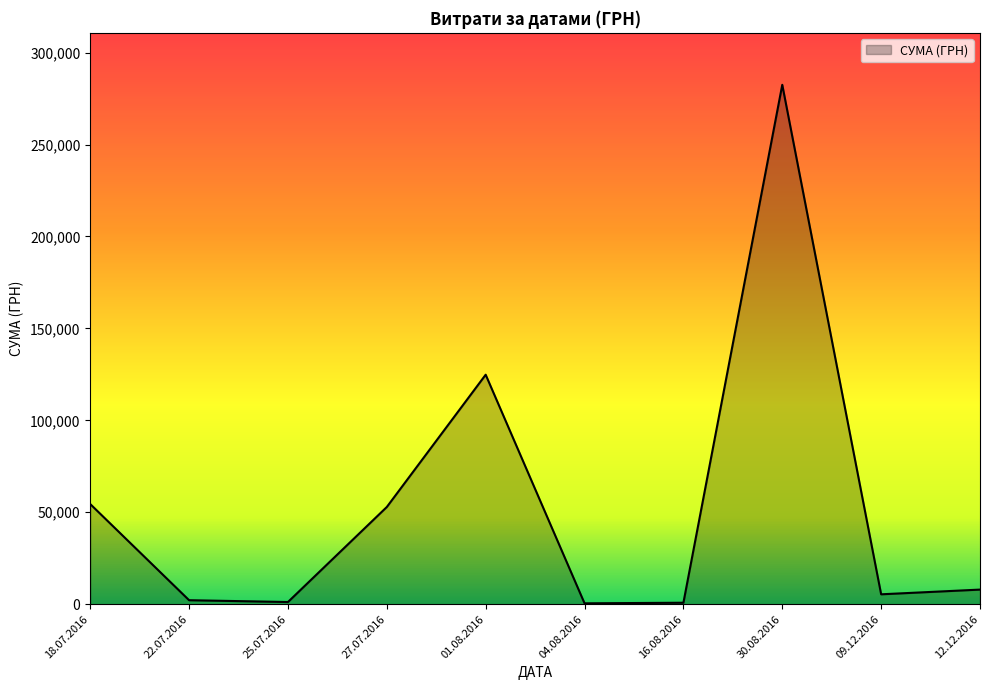

Between 27.07.2016 and 04.08.2016, which is larger?

27.07.2016